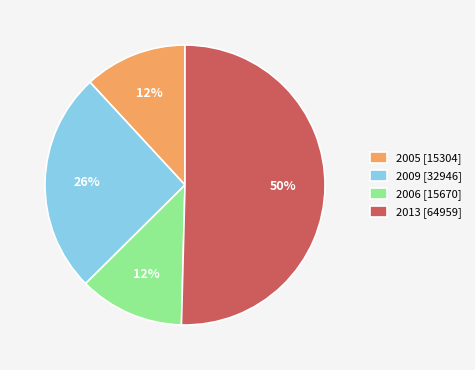

To the nearest percent, what percentage of the pie is 2005 [15304]?

12%